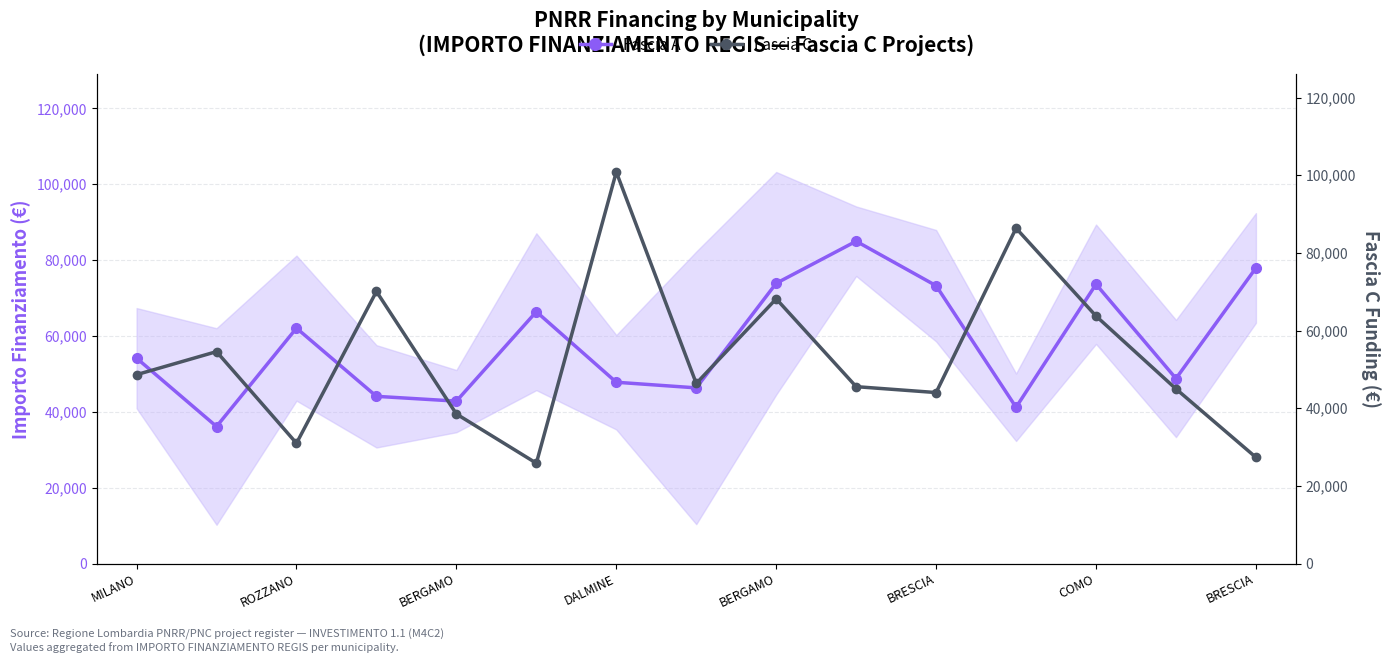

Which series changed the most between 11 and 14?

Fascia C